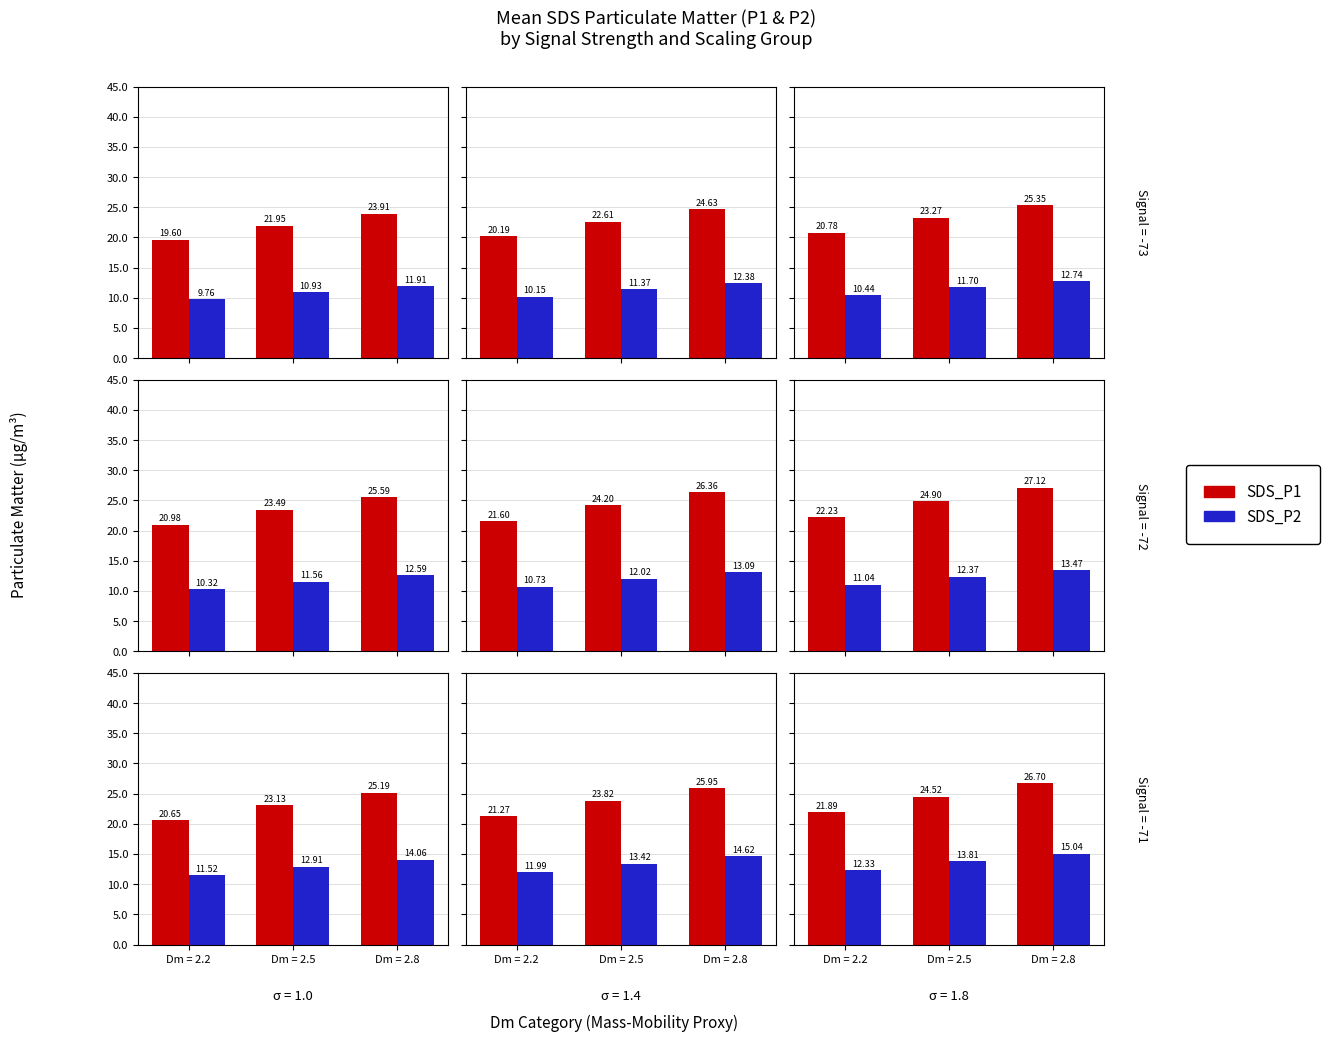

Is the value of SDS_P2 at Dm = 2.5 greater than the value of SDS_P1 at Dm = 2.8?

No